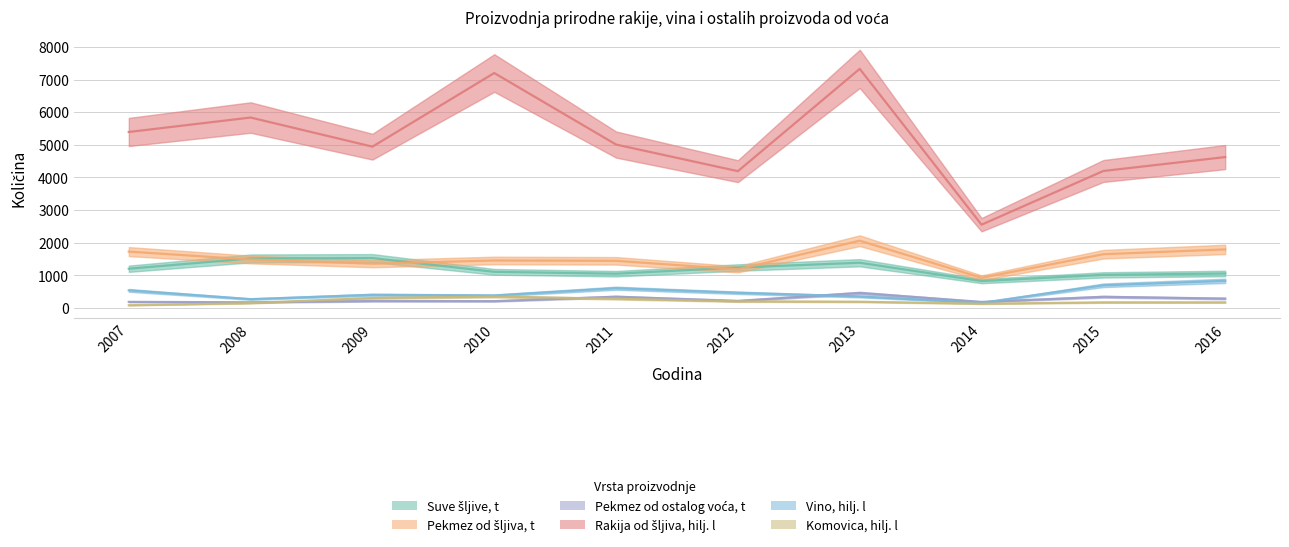

How many values in the Rakija od šljiva, hilj. l series are below 5008?

5